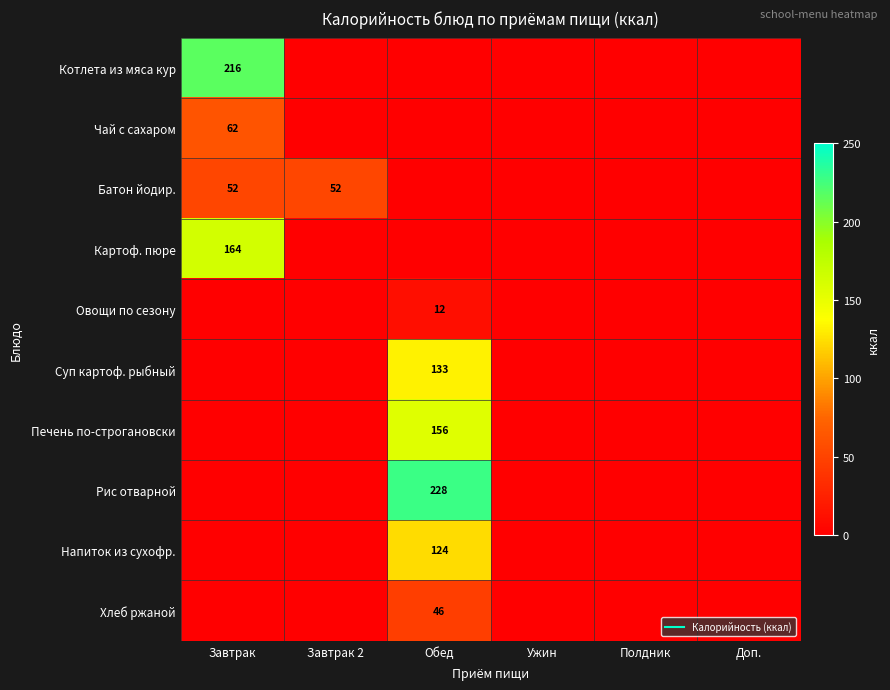

What is the difference between the maximum and minimum values in the Печень по-строгановски series?

156.0